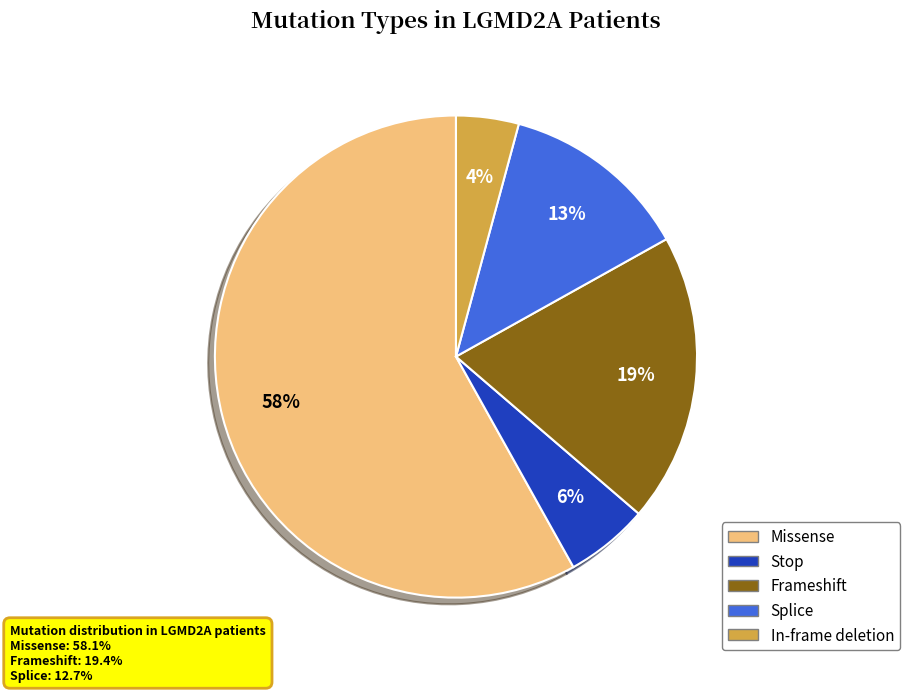

Is it true that Frameshift is 31% of the pie?

False